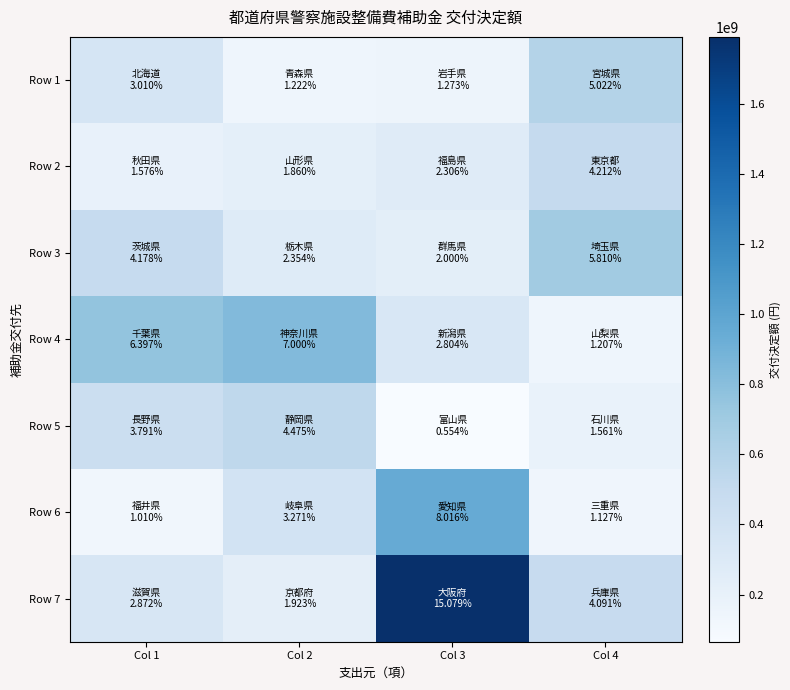

At how many categories does at least one series exceed 1038019287?

1